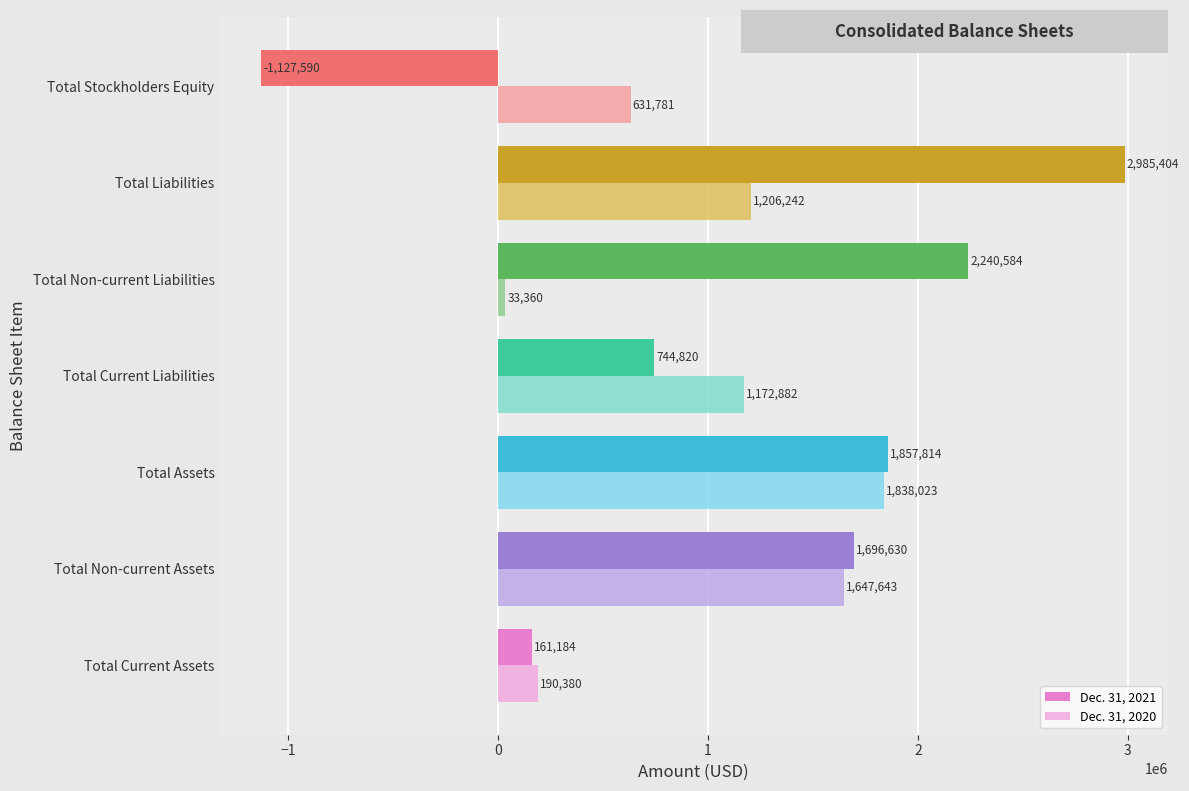

Rank the series at Total Assets from highest to lowest value.

Dec. 31, 2021, Dec. 31, 2020